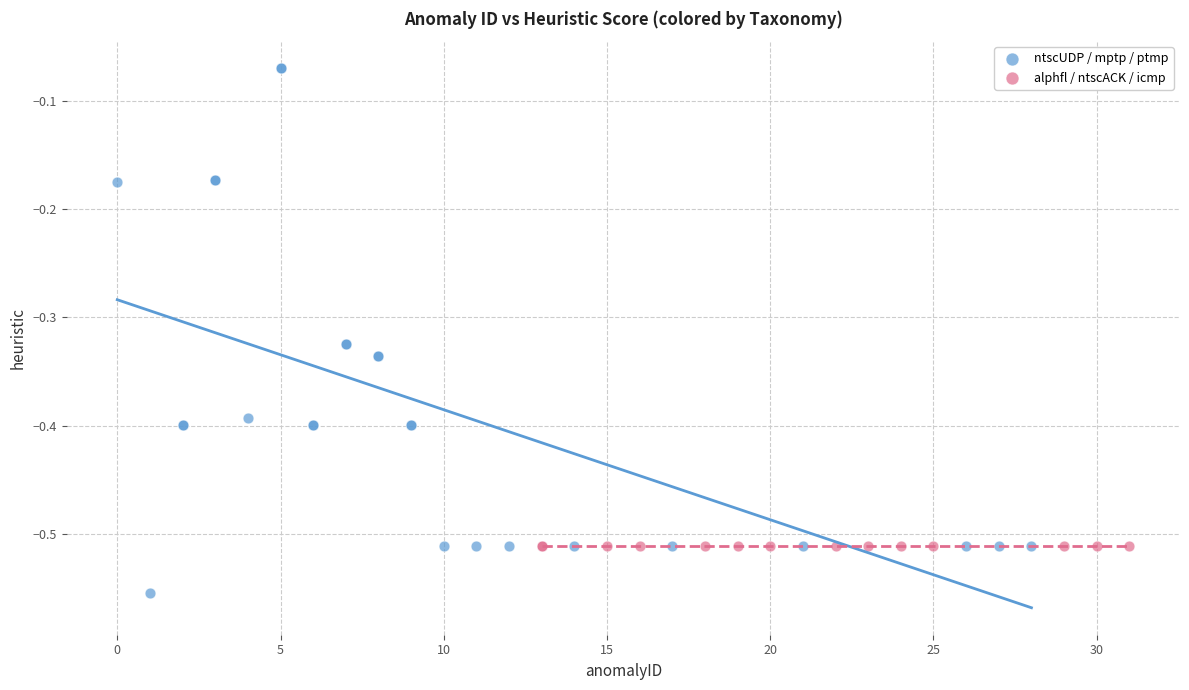

Which series contains the lowest Y value?

ntscUDP / mptp / ptmp